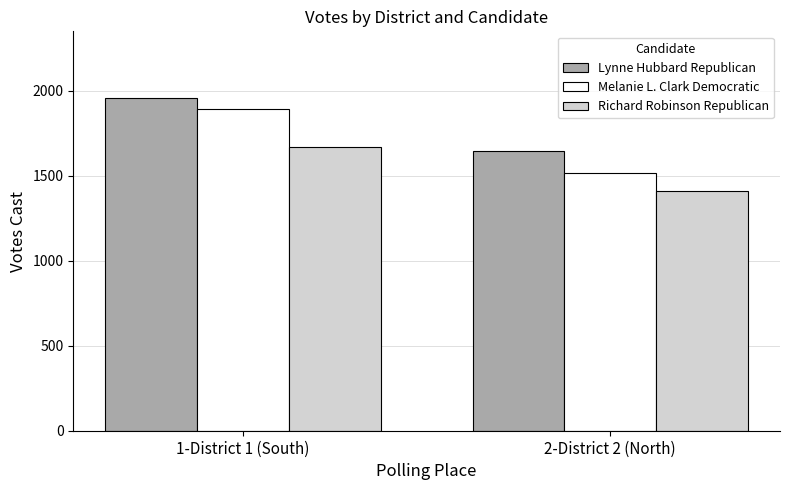

What is the minimum value shown in the chart?

1408